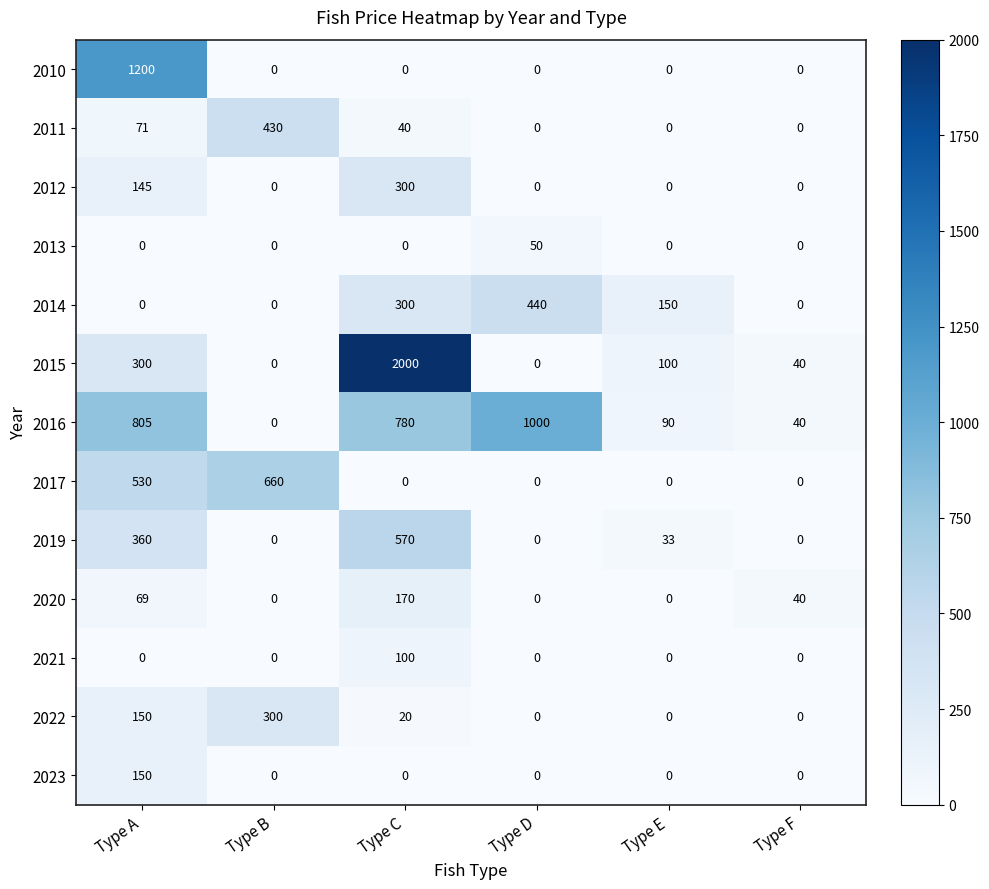

Which series changed the most between Type A and Type F?

2010